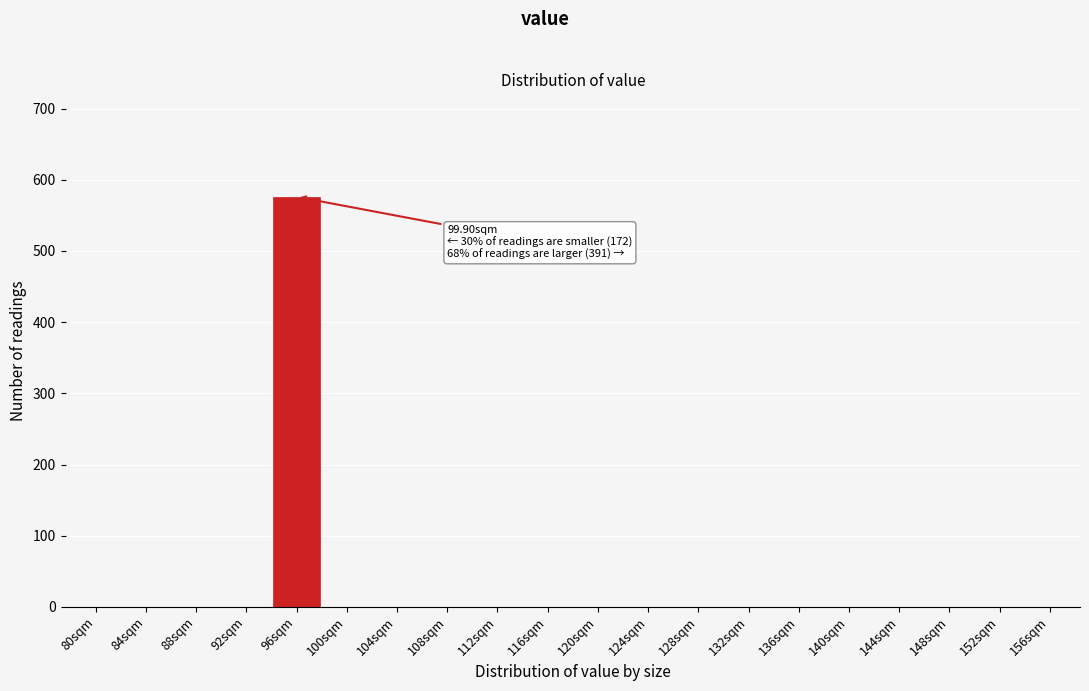

Reading left to right, extract all data points from this chart.

80sqm=0	84sqm=0	88sqm=0	92sqm=0	96sqm=576	100sqm=0	104sqm=0	108sqm=0	112sqm=0	116sqm=0	120sqm=0	124sqm=0	128sqm=0	132sqm=0	136sqm=0	140sqm=0	144sqm=0	148sqm=0	152sqm=0	156sqm=0